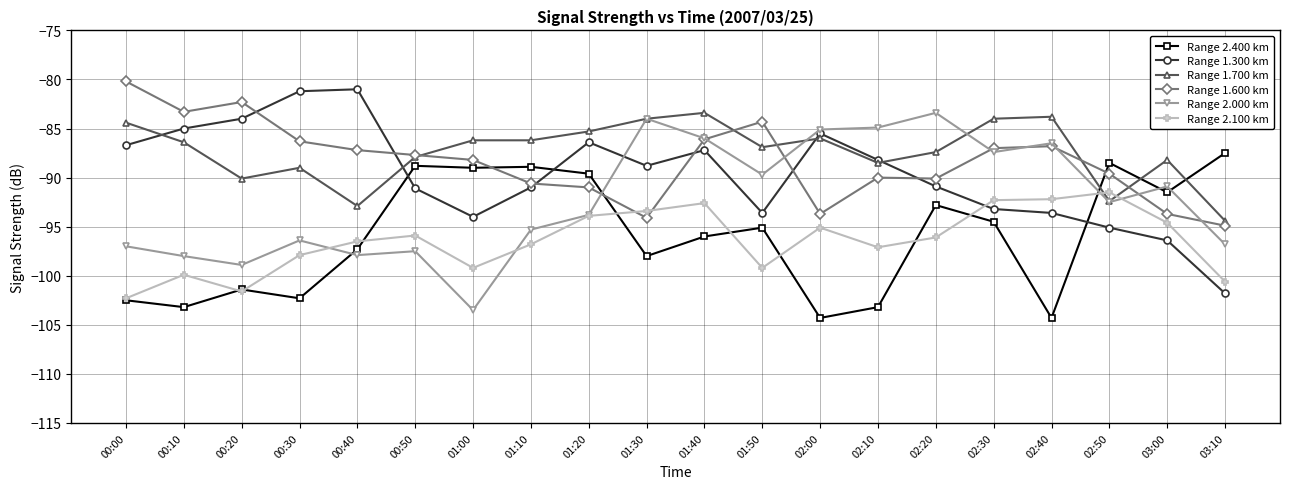

Where is the first local maximum for Range 2.000 km?

00:30